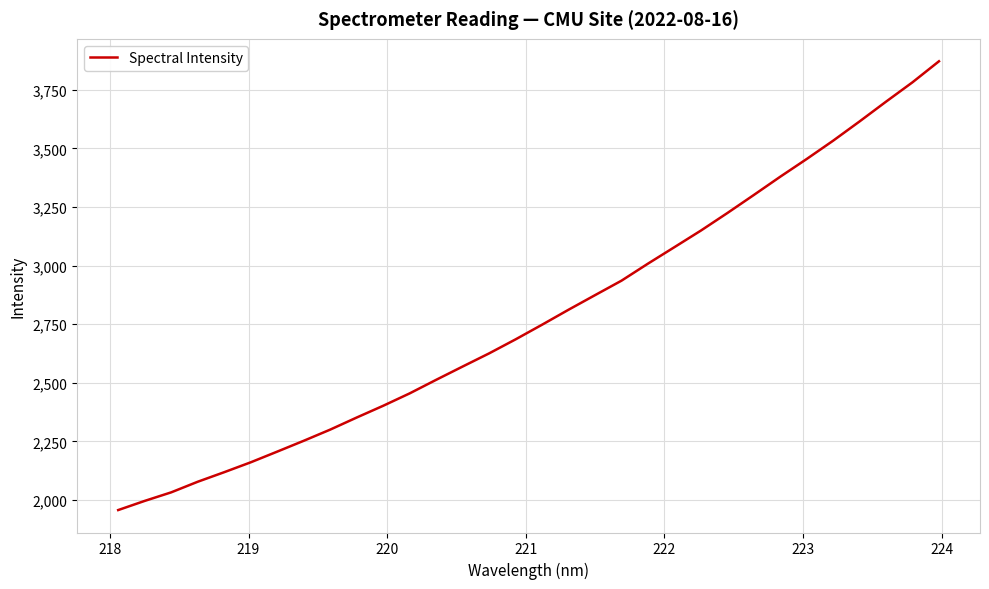

How many series are shown in this chart?

1